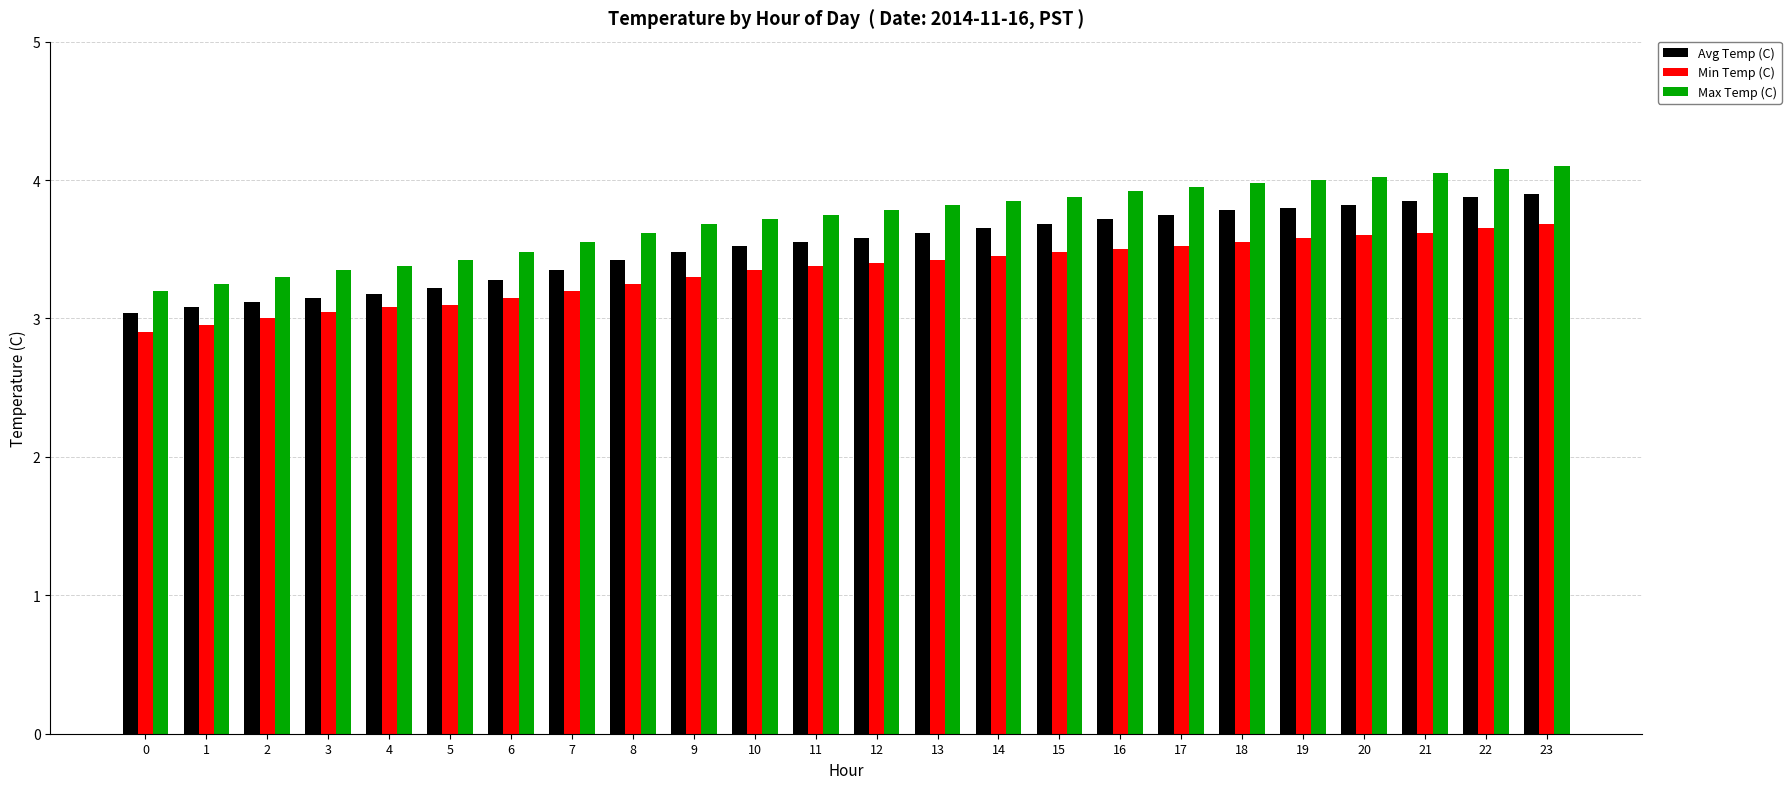

What is the sum of the Max Temp (C) values at 7 and 22?

7.6